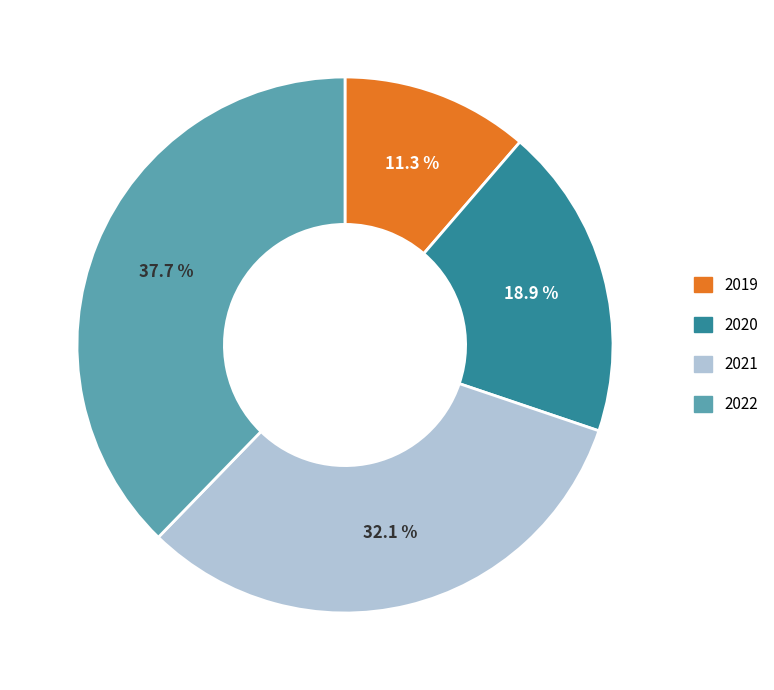

To the nearest percent, what percentage of the pie is 2020?

19%